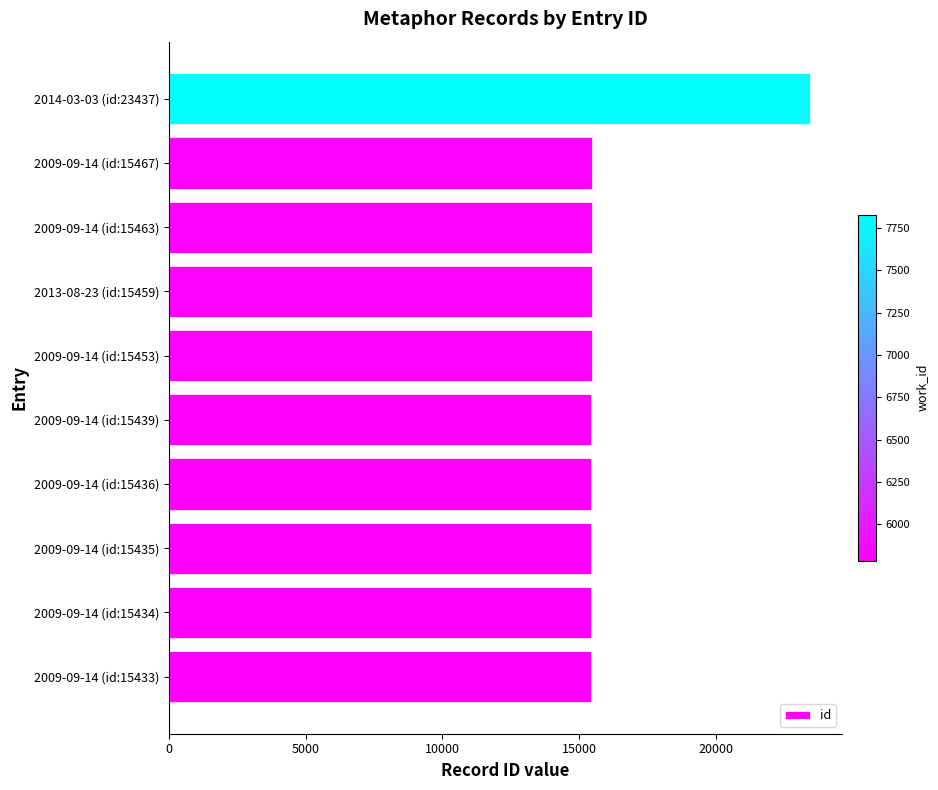

How many series are shown in this chart?

1